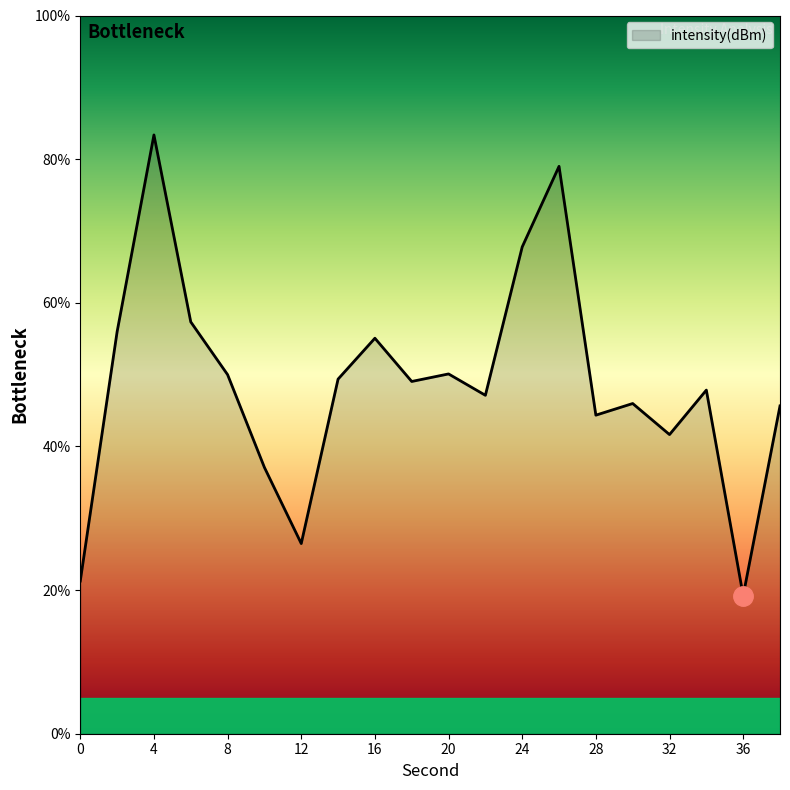

What is the smallest value displayed?

19.2